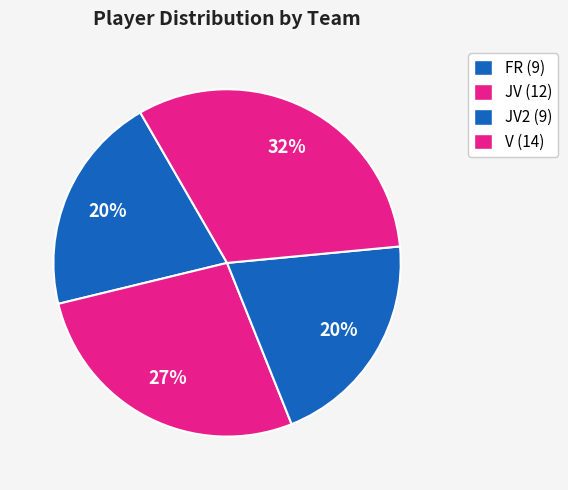

How many segments does this pie chart have?

4